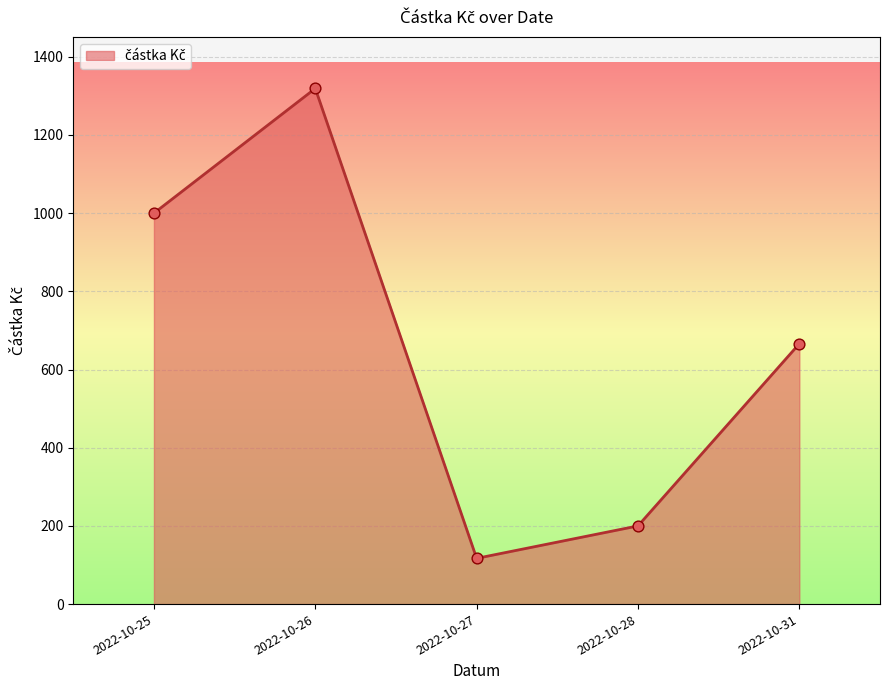

Which has a higher value, 2022-10-26 or 2022-10-28?

2022-10-26